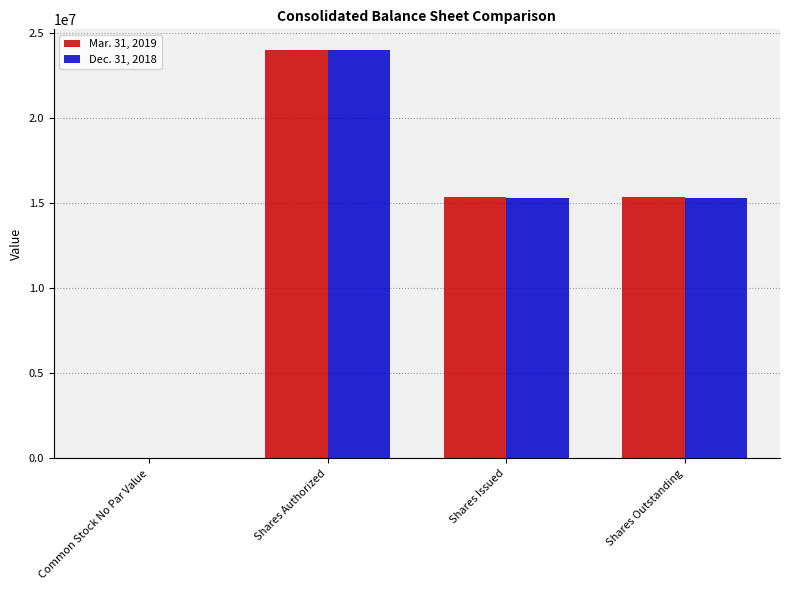

The value of Mar. 31, 2019 at Common Stock No Par Value is 0. True or false?

True